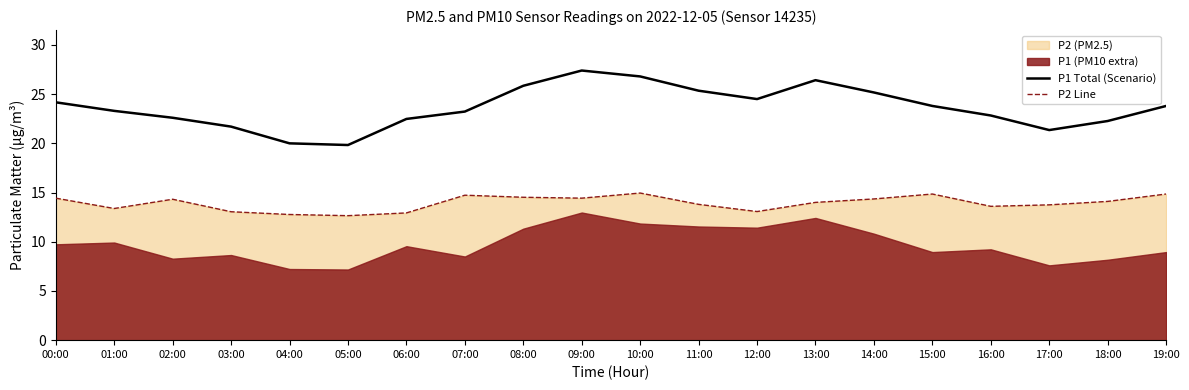

What is the value of the P1 Total (Scenario) point at the 2nd from the left?

23.3